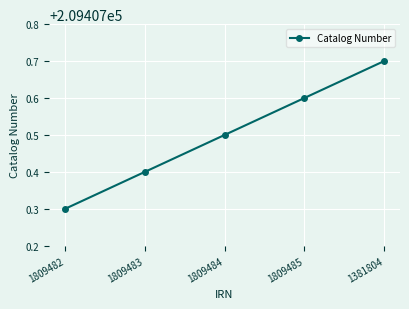

Reading right to left, list all the values displayed in this chart.

209407.7	209407.6	209407.5	209407.4	209407.3